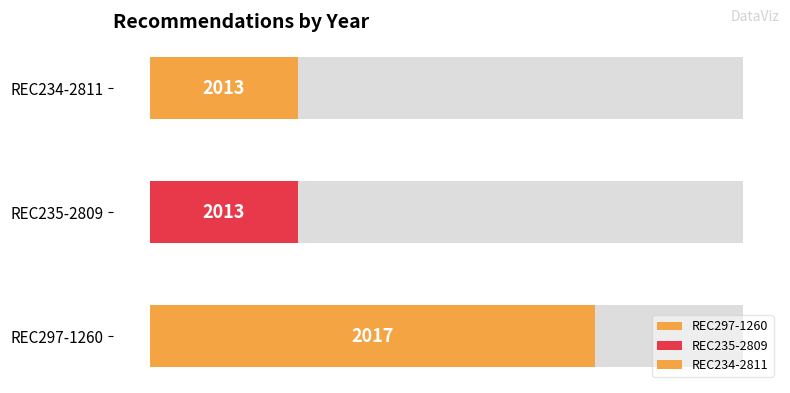

The chart shows a value of 3224 at REC297-1260. True or false?

False